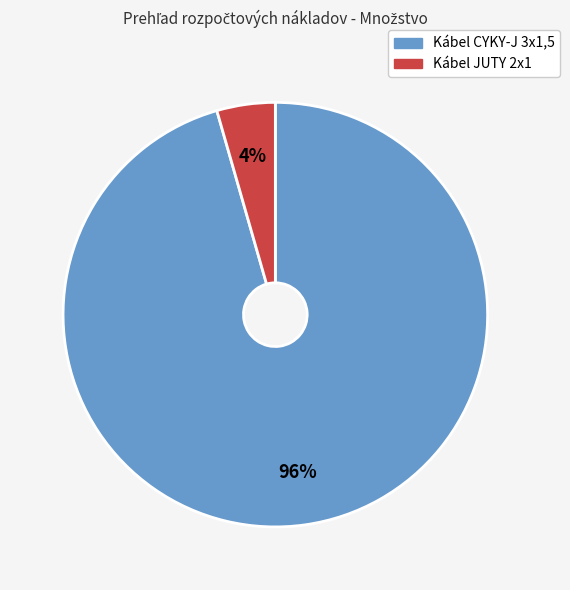

Do Kábel CYKY-J 3x1,5 and Kábel JUTY 2x1 together represent more than half of the pie?

Yes